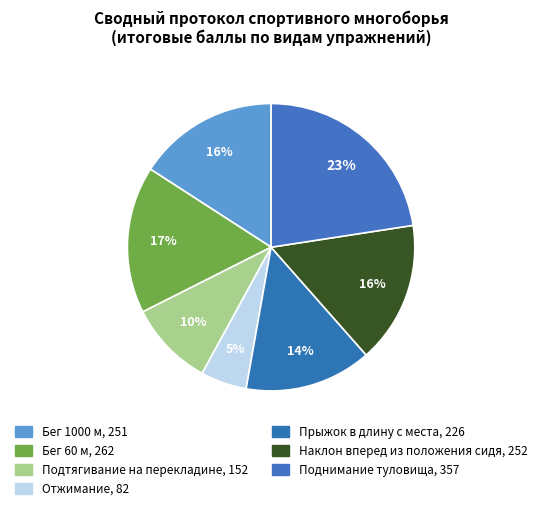

How many slices are in this pie chart?

7